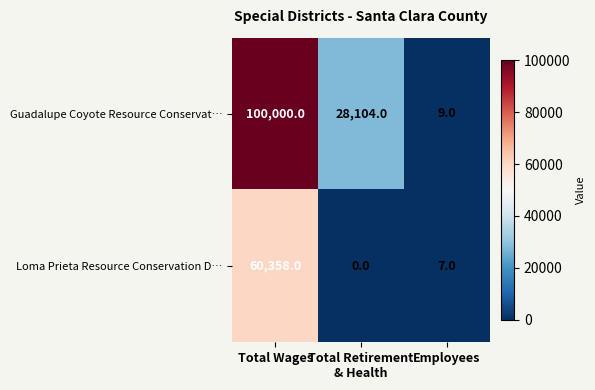

Rank the series by their maximum value, from lowest to highest.

Loma Prieta Resource Conservation D…, Guadalupe Coyote Resource Conservat…